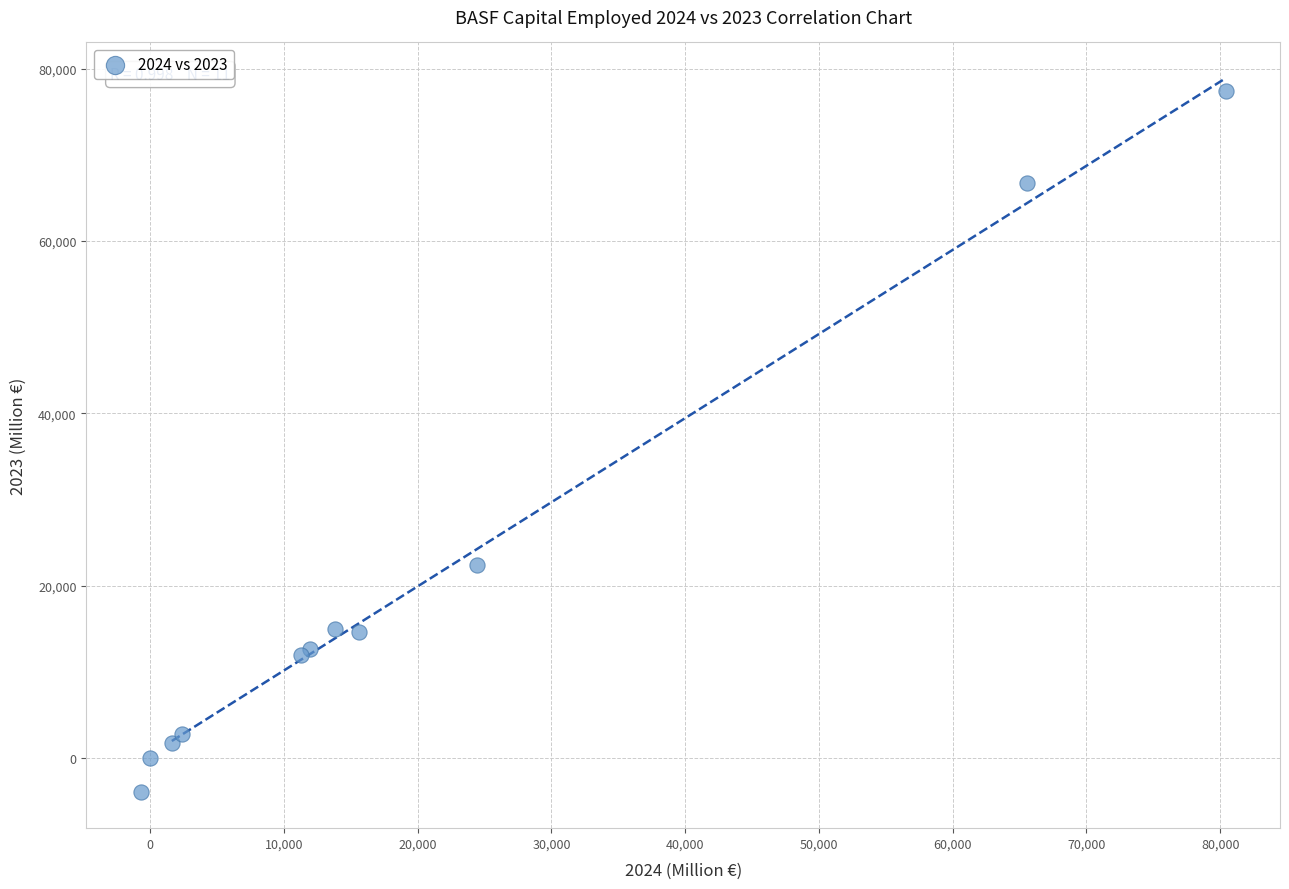

What Y value in the scatter plot is closest to 36718?

22425